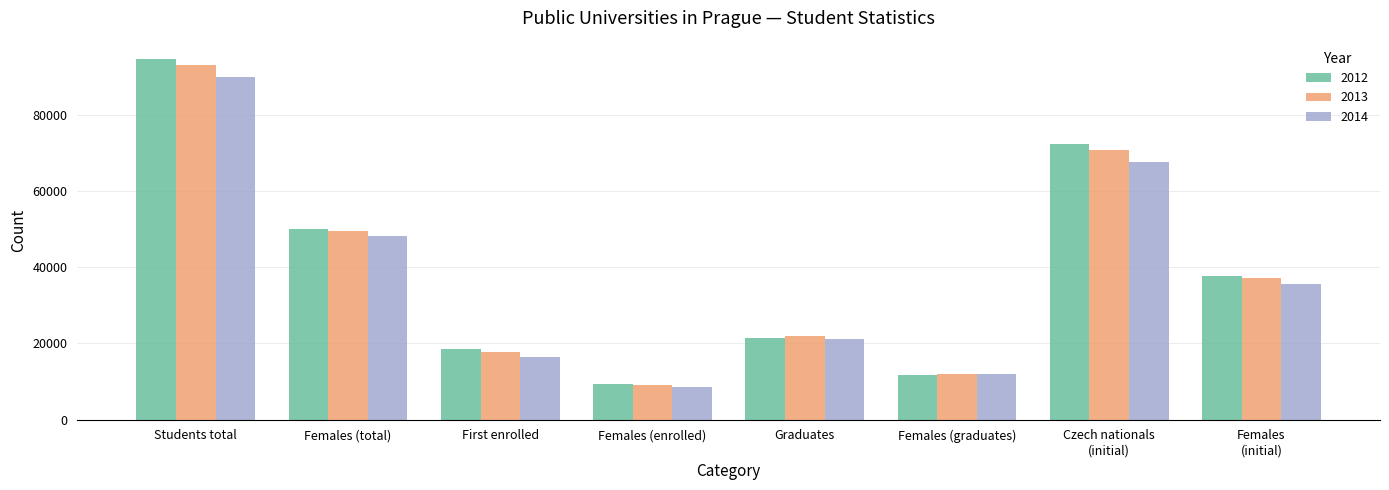

Is it true that 2012 equals 162112 at Students total?

False